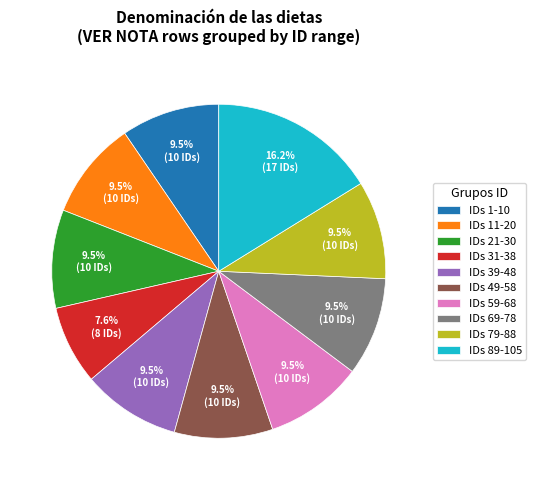

Is IDs 31-38 the majority of the pie?

No